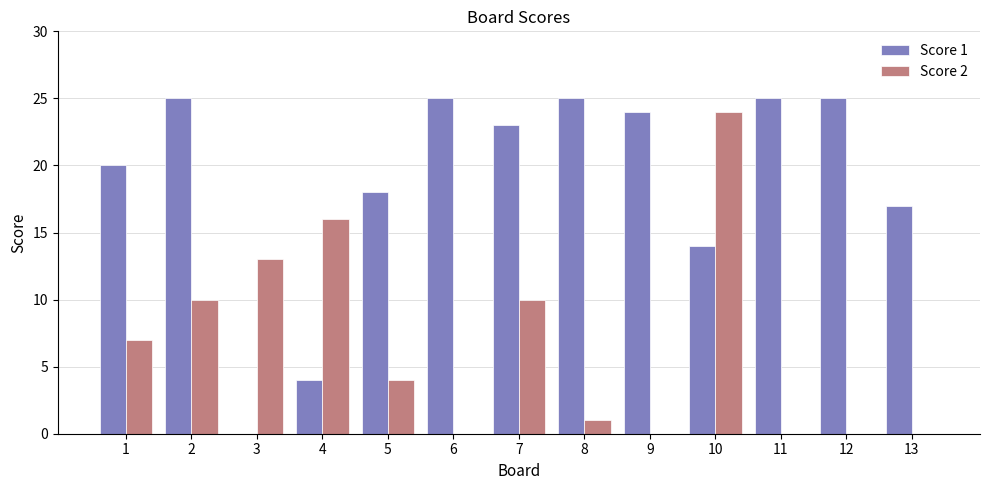

Which series changed the most between 6 and 7?

Score 2